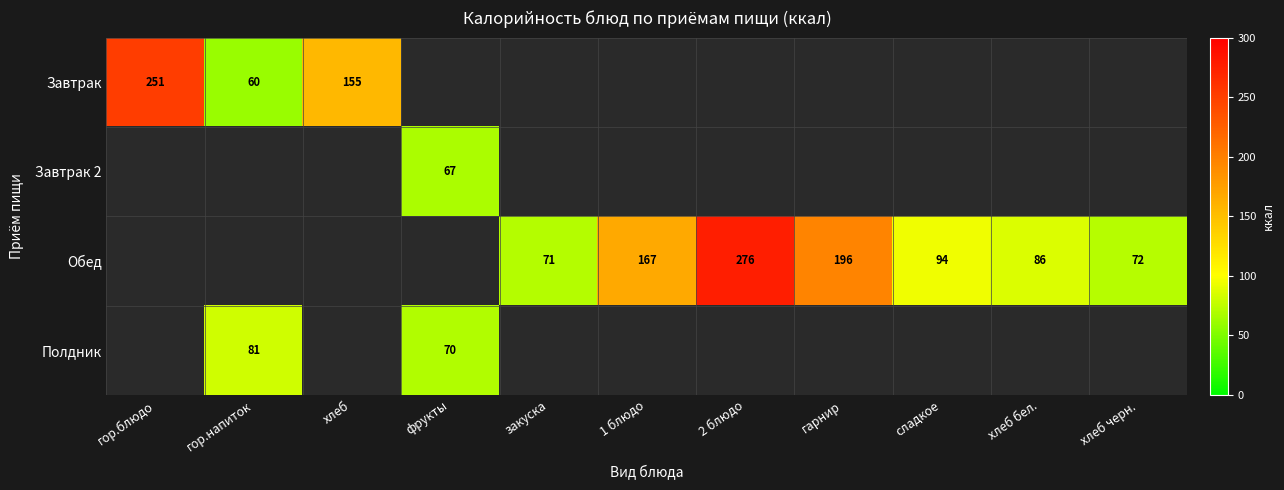

The Полдник series shows 70 at фрукты. True or false?

True